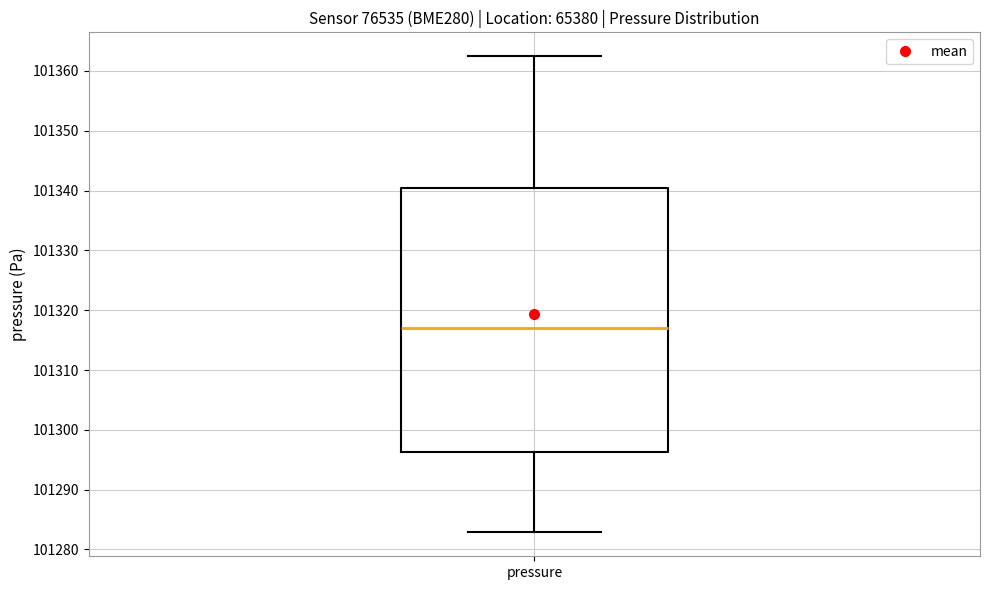

Transcribe this box plot: give where the median line is, the range the box spans, and where the two whiskers end, as read against the y-axis. The values are not printed on the chart, so give them approximately, as read against the axis.

median 101317, box 101296 to 101340, whiskers 101283 to 101362